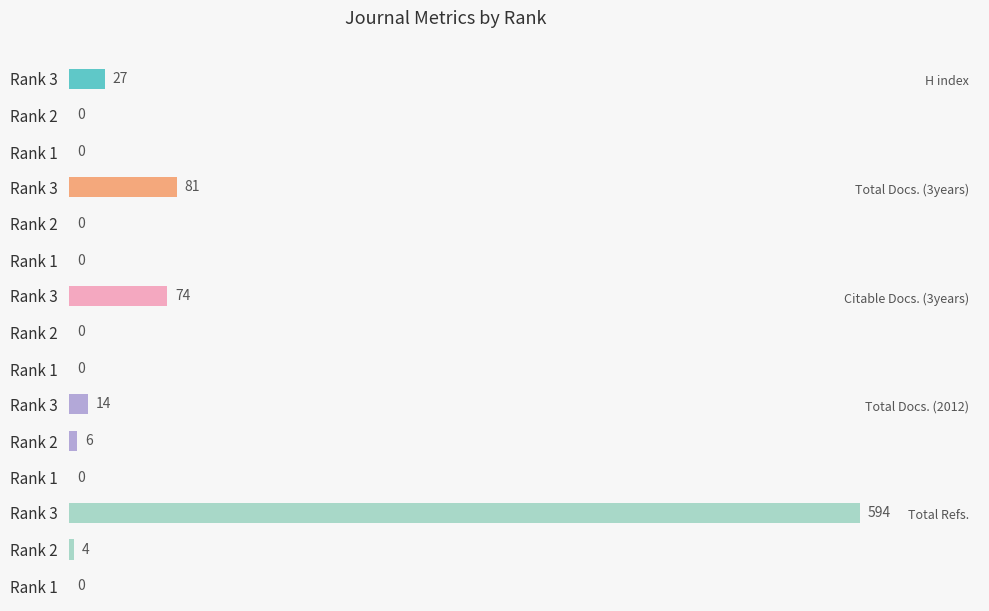

At which label does H index reach its peak?

Rank 3